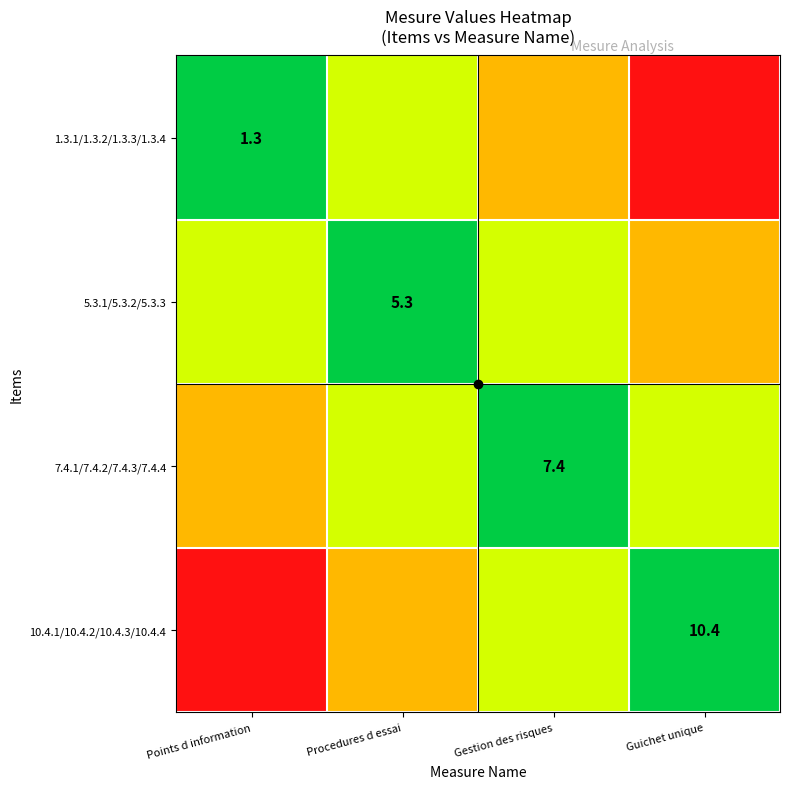

Which series has the largest range (max minus min)?

1.3.1/1.3.2/1.3.3/1.3.4